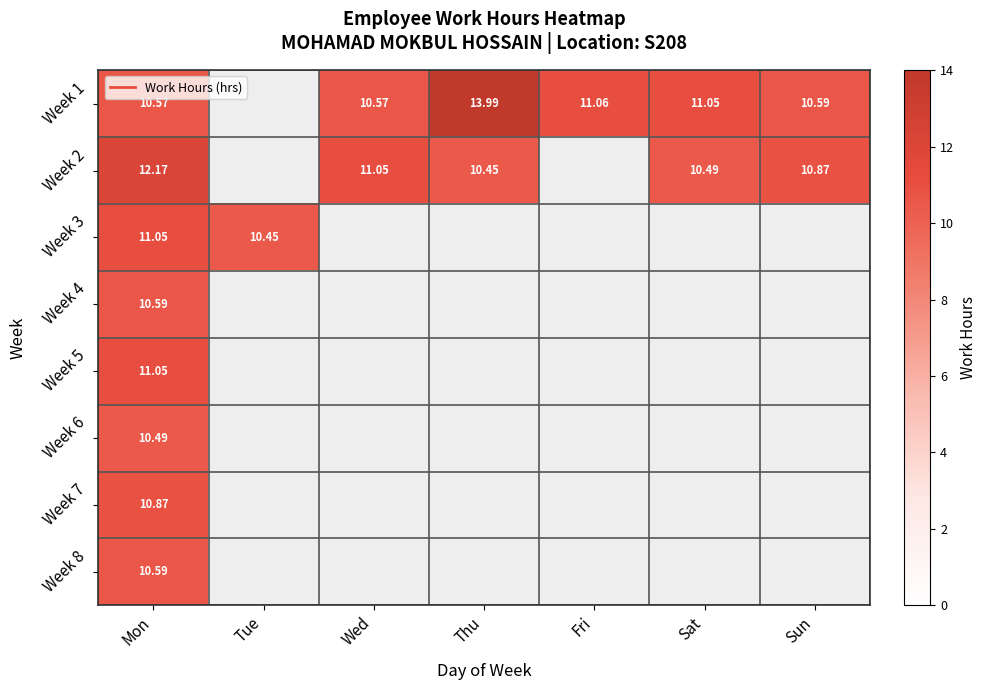

What is the difference between the highest and lowest values at Mon?

1.7